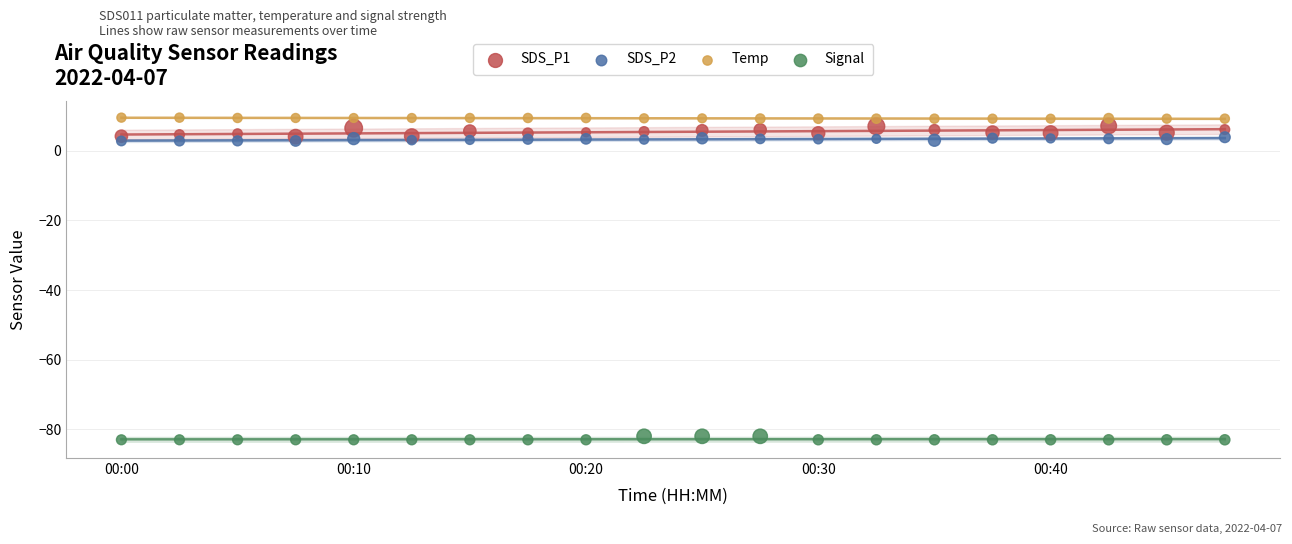

Which series reaches the maximum Y coordinate?

Temp